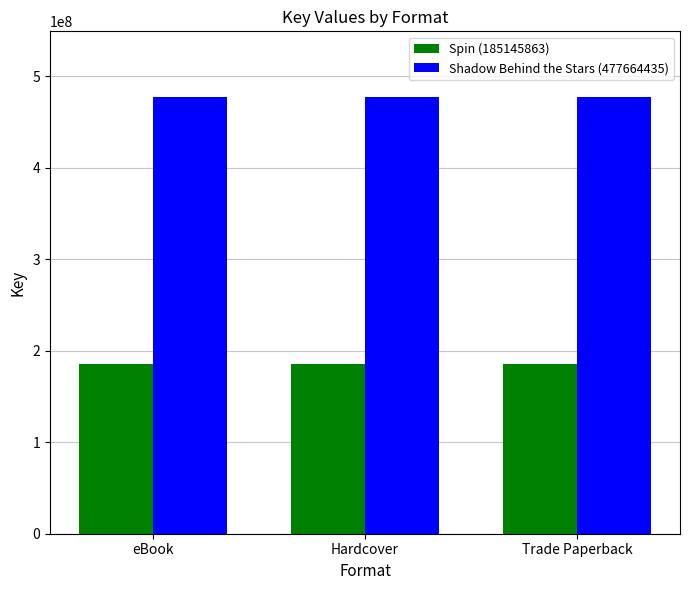

List the series in order of their peak value, lowest first.

Spin (185145863), Shadow Behind the Stars (477664435)